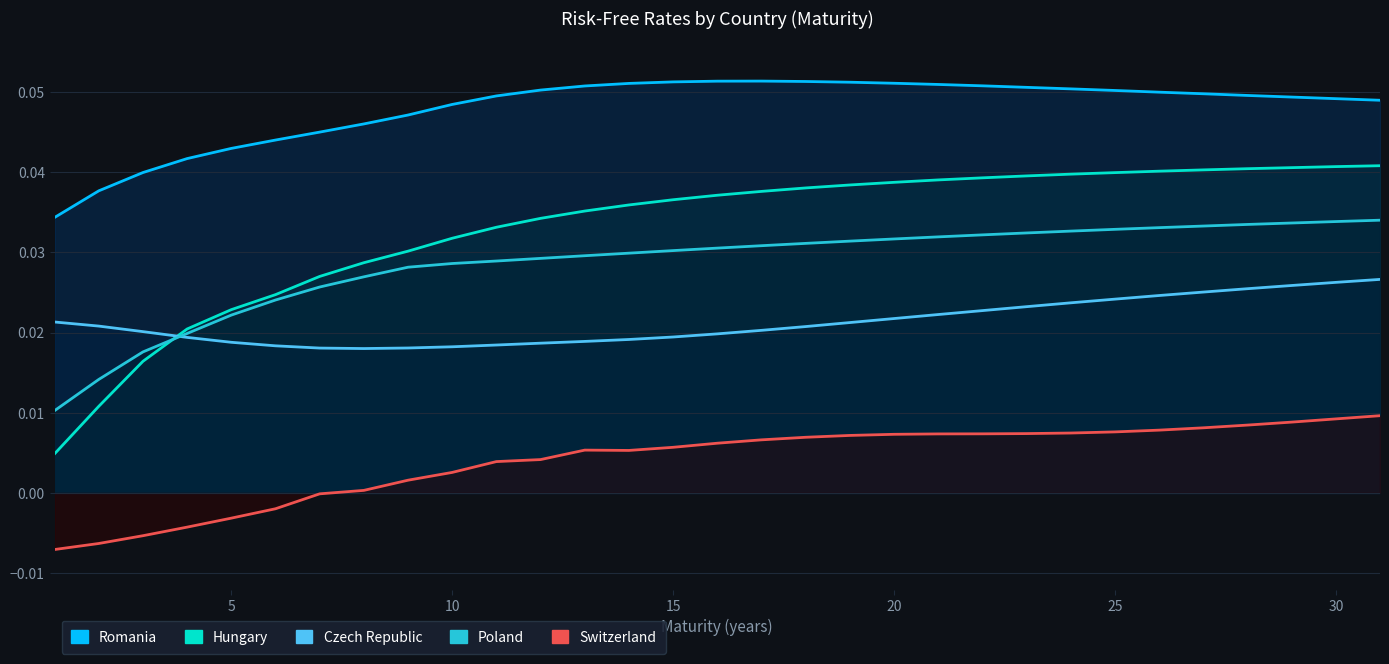

True or false: Hungary has a value of 0.0 at 15.

True